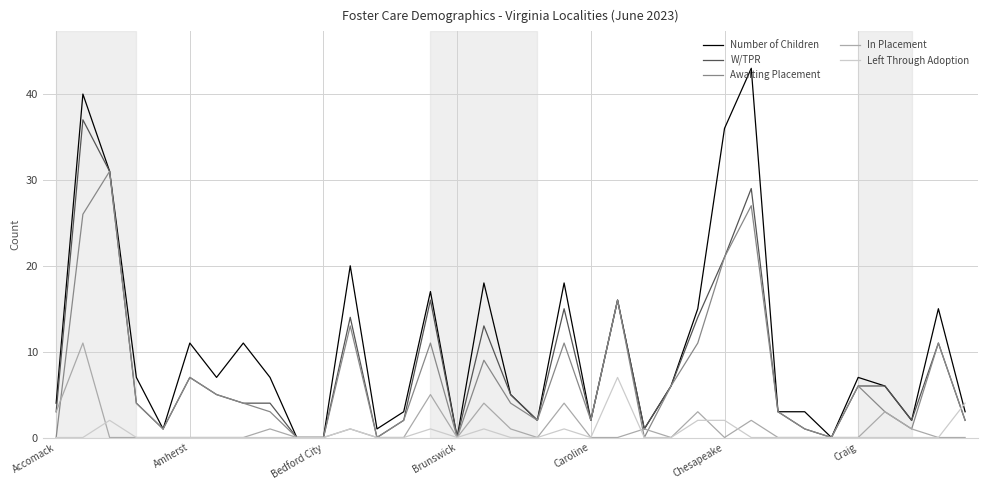

Which series has the largest range (max minus min)?

Number of Children